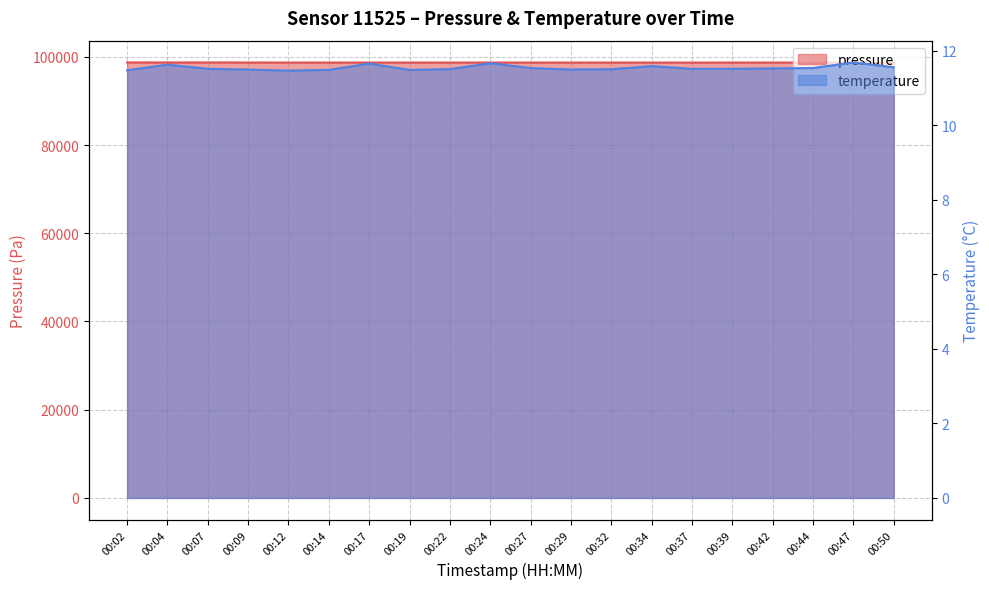

Reading right to left, what are all the values shown in this chart?

pressure: 00:50=98692.9	00:47=98685.0	00:44=98688.8	00:42=98693.1	00:39=98693.2	00:37=98690.6	00:34=98691.8	00:32=98697.6	00:29=98693.3	00:27=98693.9	00:24=98698.2	00:22=98691.6	00:19=98696.9	00:17=98693.1	00:14=98693.4	00:12=98695.3	00:09=98702.9	00:07=98711.5	00:04=98707.1	00:02=98717.8
temperature: 00:50=11.6	00:47=11.7	00:44=11.5	00:42=11.5	00:39=11.5	00:37=11.5	00:34=11.6	00:32=11.5	00:29=11.5	00:27=11.5	00:24=11.7	00:22=11.5	00:19=11.5	00:17=11.7	00:14=11.5	00:12=11.5	00:09=11.5	00:07=11.5	00:04=11.6	00:02=11.5